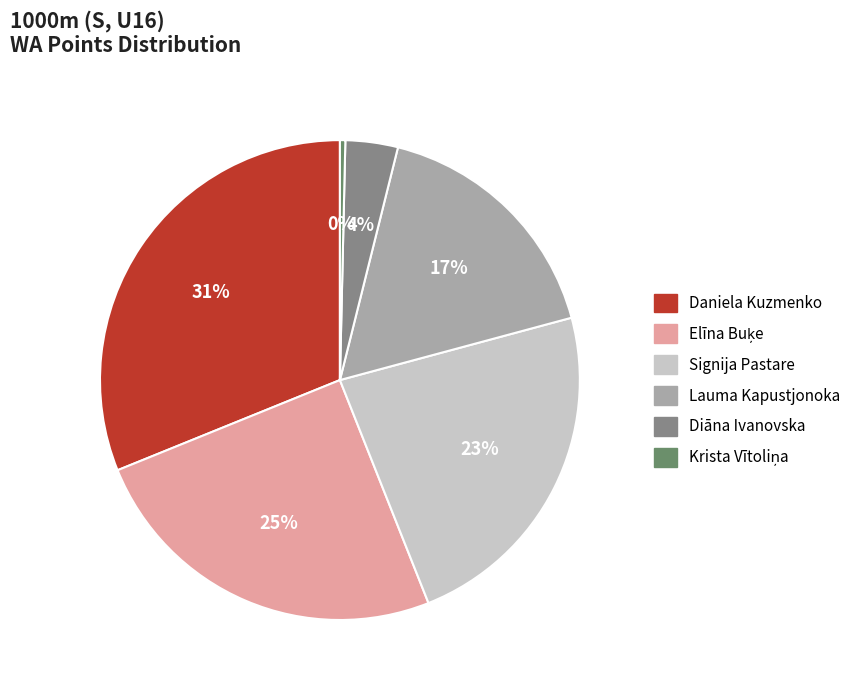

Is it true that Diāna Ivanovska is 16% of the pie?

False